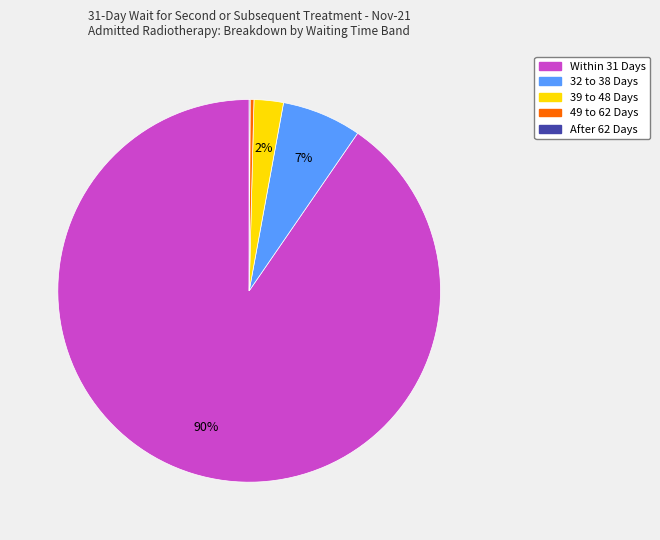

Is it true that 32 to 38 Days is 7% of the pie?

True